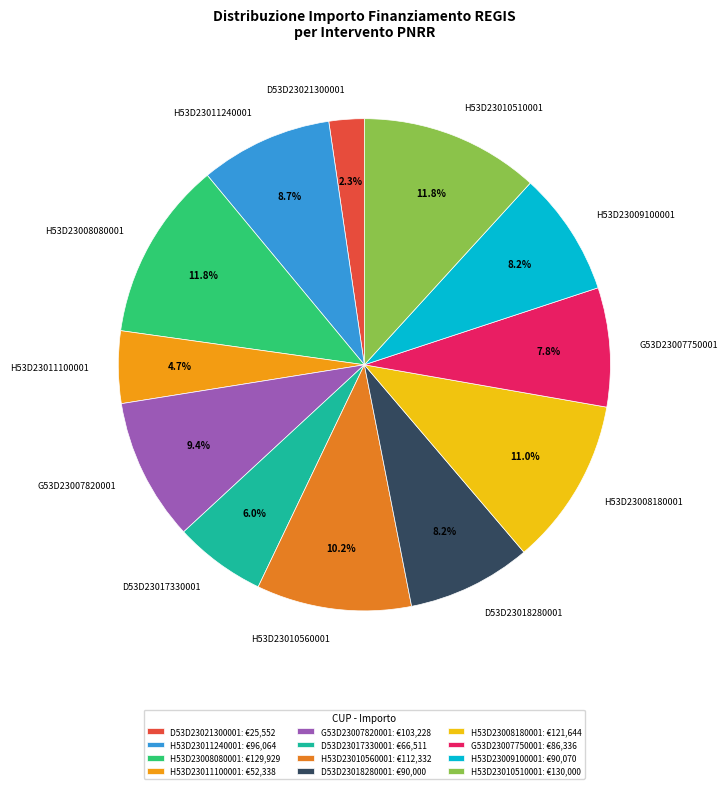

Is the sum of H53D23009100001 and D53D23017330001 greater than half?

No